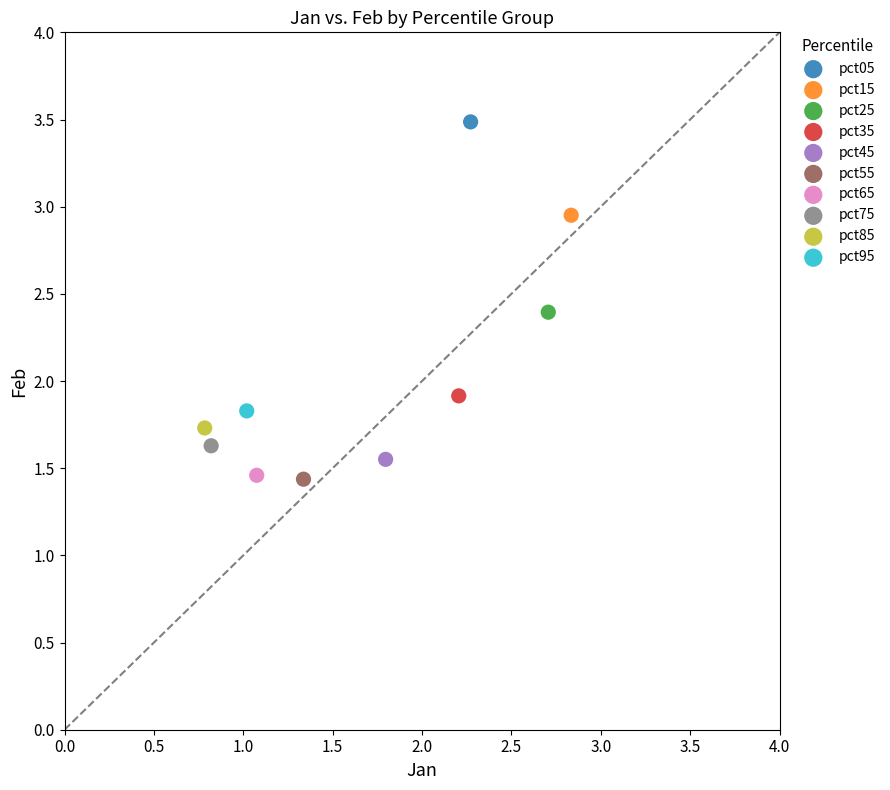

Which series contains the highest Y value?

pct05